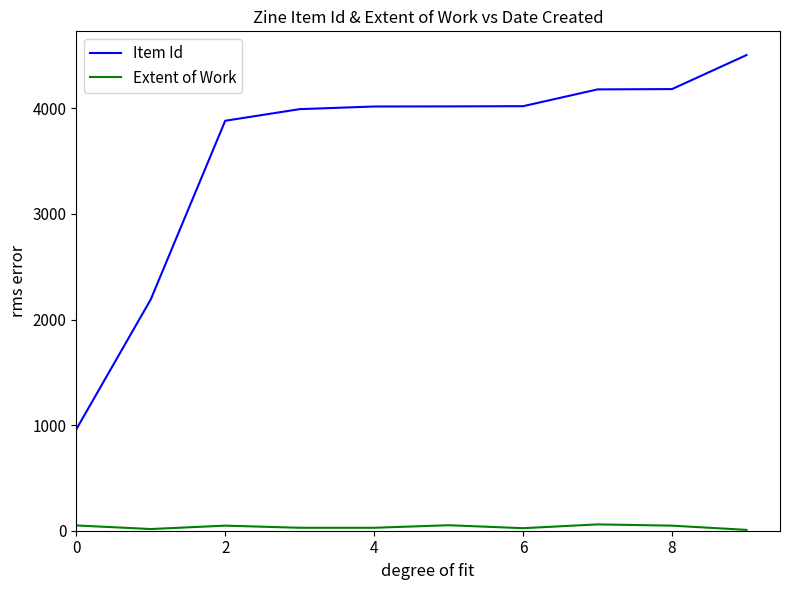

What are all the series names shown in the legend?

Item Id, Extent of Work